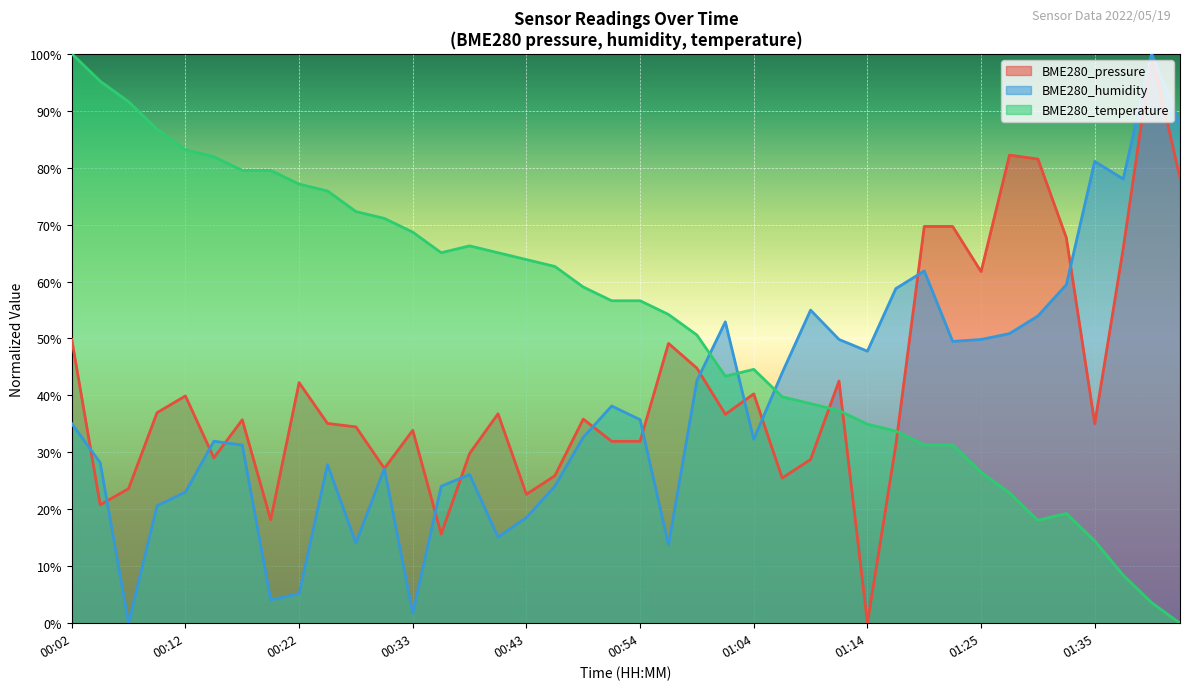

What position from the left is 01:04?

25